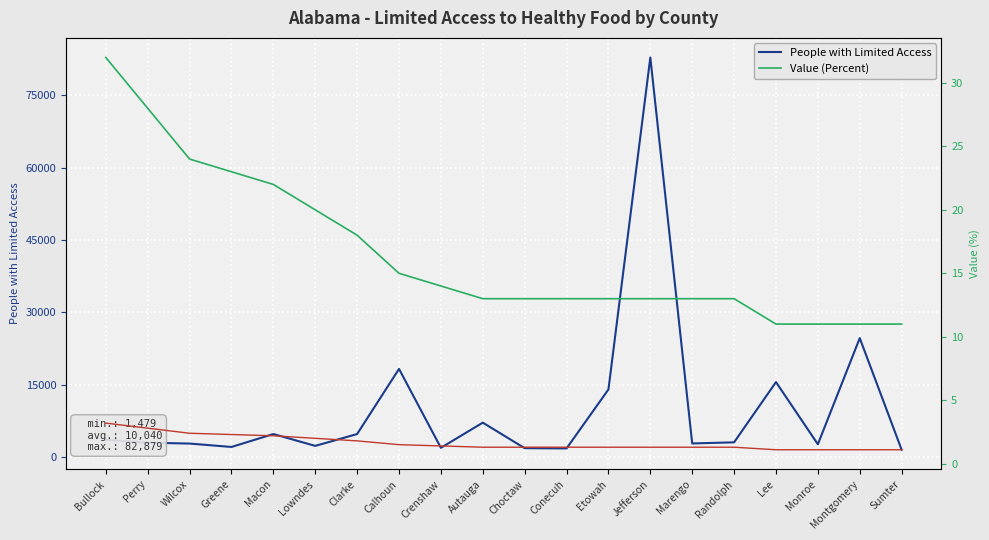

Reading left to right, transcribe all the data shown in this chart.

People with Limited Access: 3529.0	2949.0	2764.0	2058.0	4741.0	2283.0	4740.0	18258.0	1878.0	7106.0	1808.0	1758.0	13991.0	82879.0	2785.0	3021.0	15524.0	2614.0	24643.0	1479.0
Value (Percent): 32.0	28.0	24.0	23.0	22.0	20.0	18.0	15.0	14.0	13.0	13.0	13.0	13.0	13.0	13.0	13.0	11.0	11.0	11.0	11.0
Scaled Indicator: 3.2	2.8	2.4	2.3	2.2	2.0	1.8	1.5	1.4	1.3	1.3	1.3	1.3	1.3	1.3	1.3	1.1	1.1	1.1	1.1